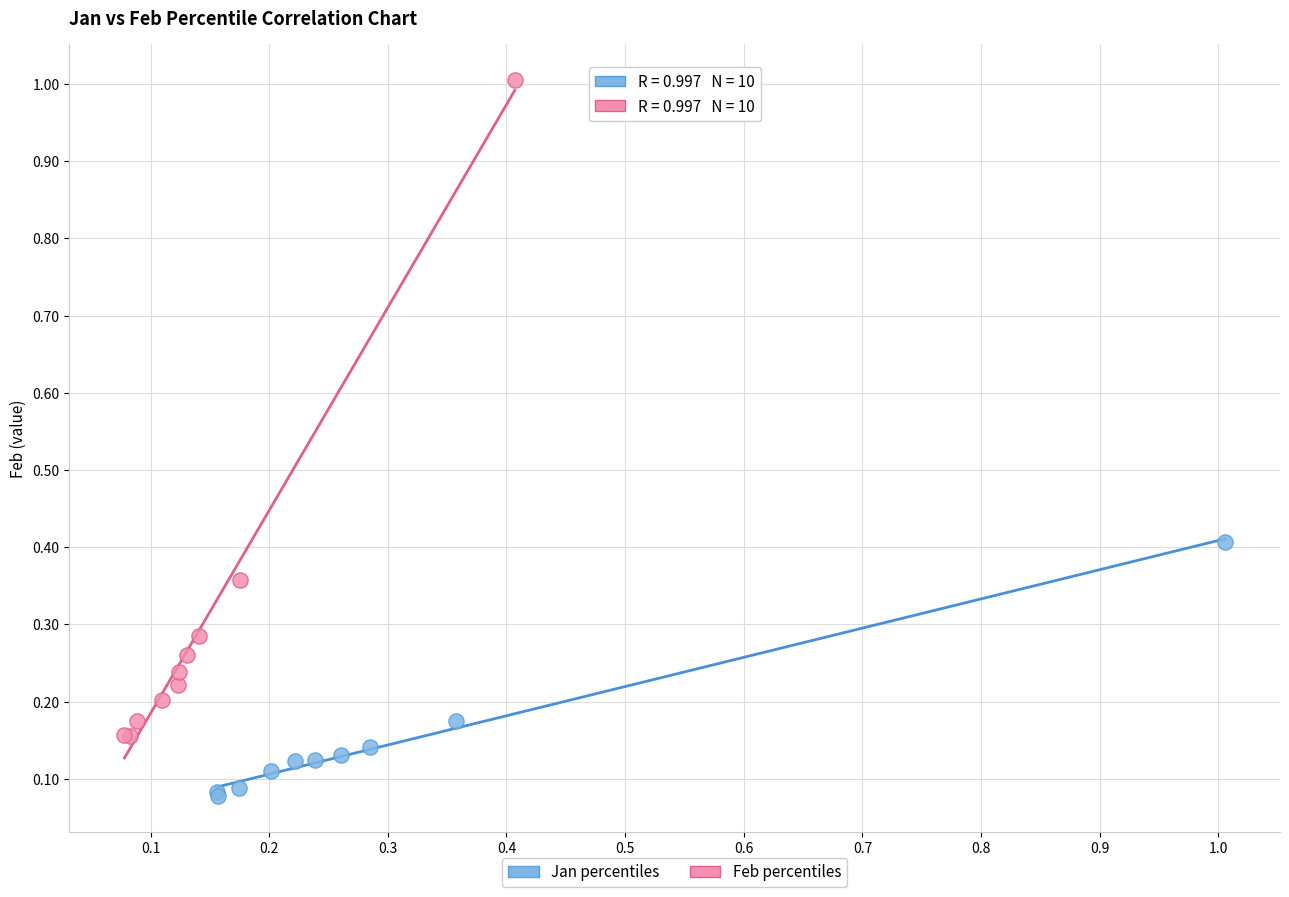

Which series reaches the maximum Y coordinate?

Feb percentiles